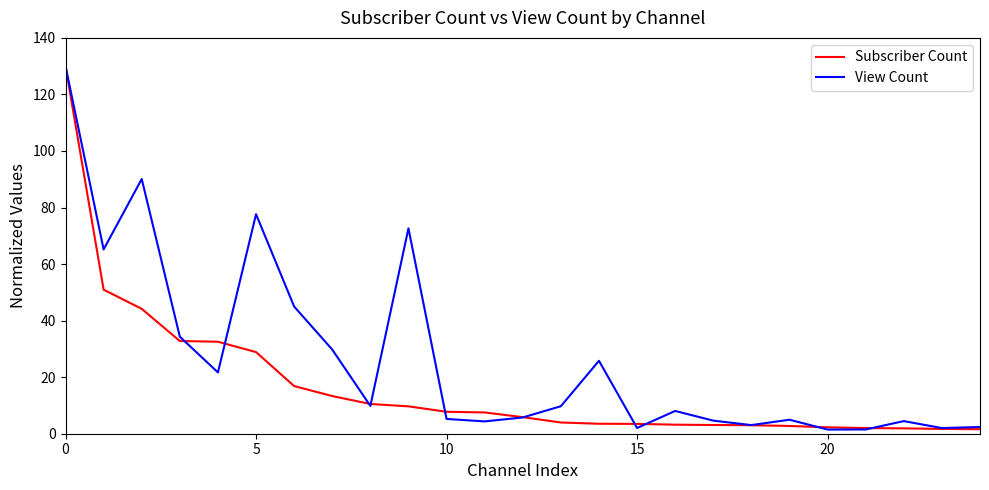

What is the difference between the second highest and second lowest values in the Subscriber Count series?

49.3